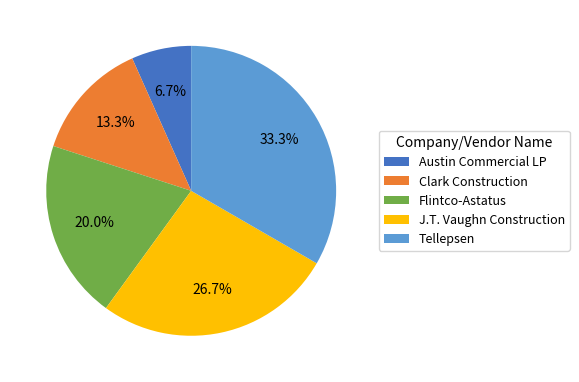

What is the largest slice in the pie chart?

Tellepsen